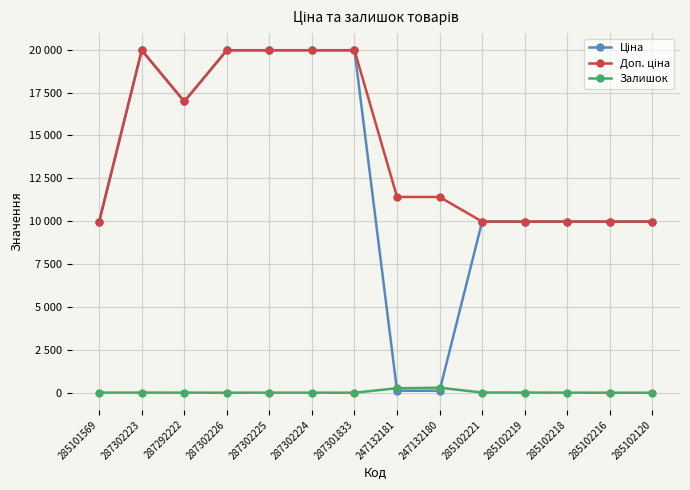

What is the sum of the Ціна values at 287302225 and 285102218?

29939.2